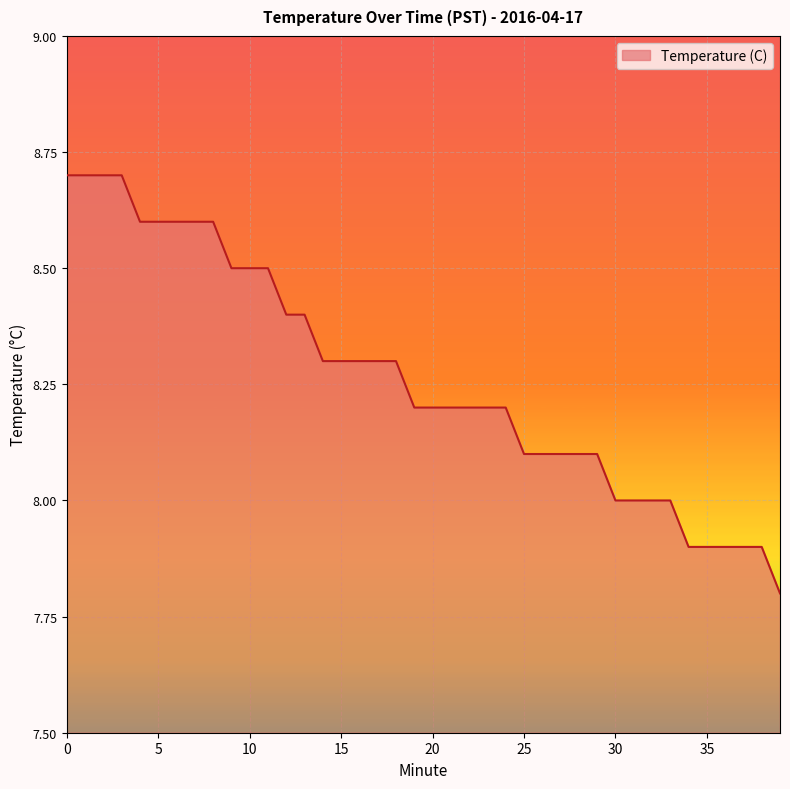

What is the difference between the maximum and second lowest values?

0.8